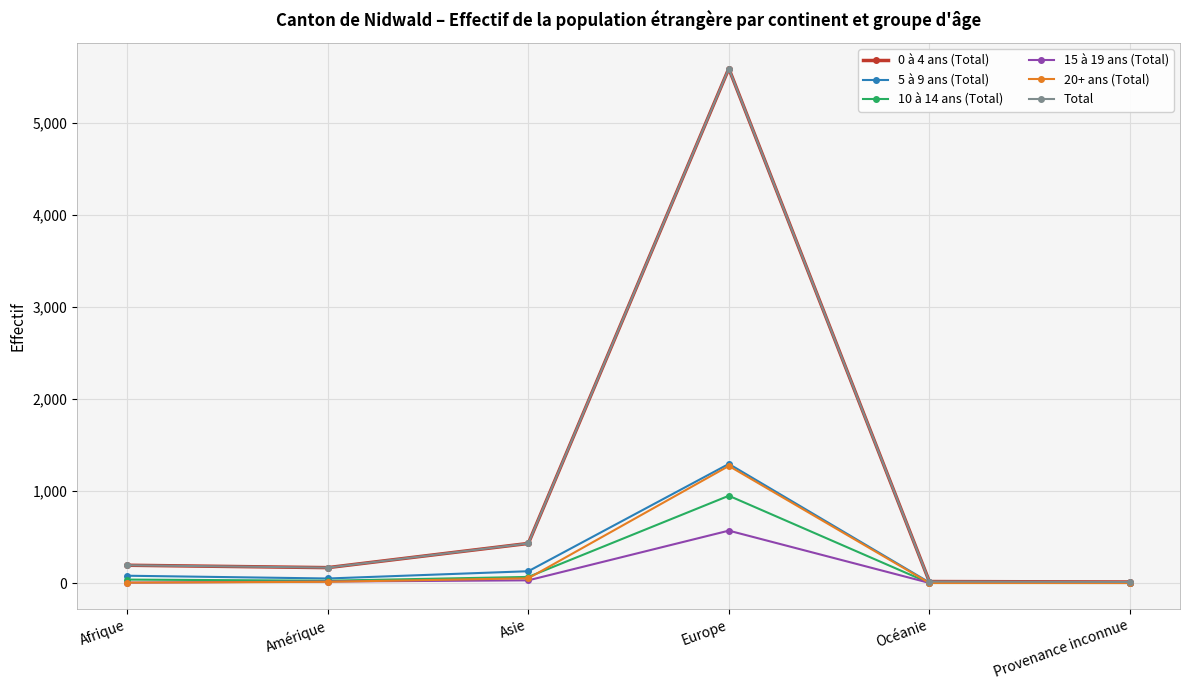

Between Europe and Océanie, which series saw the biggest shift?

0 à 4 ans (Total)